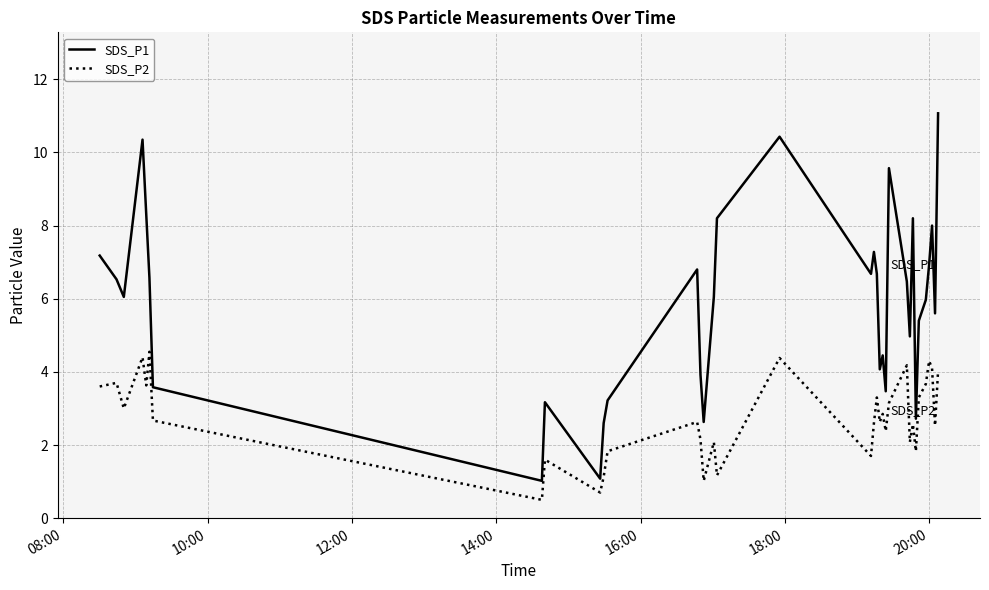

List the series in order of their peak value, highest first.

SDS_P1, SDS_P2